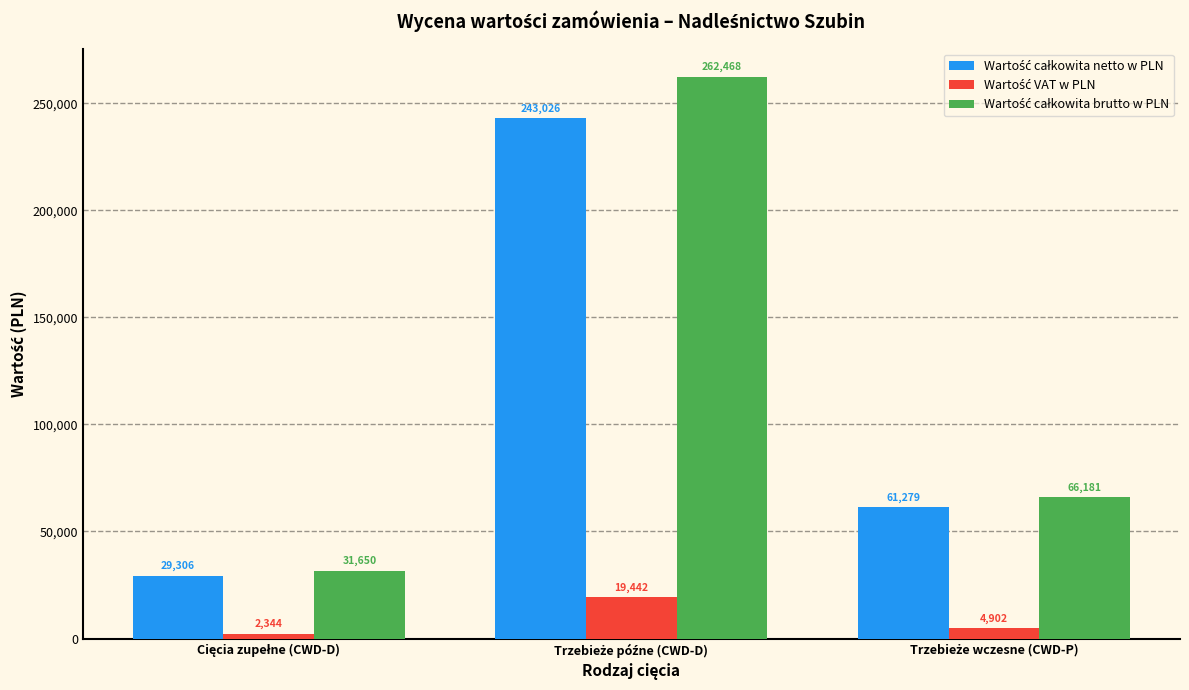

Count the number of data series in this chart.

3